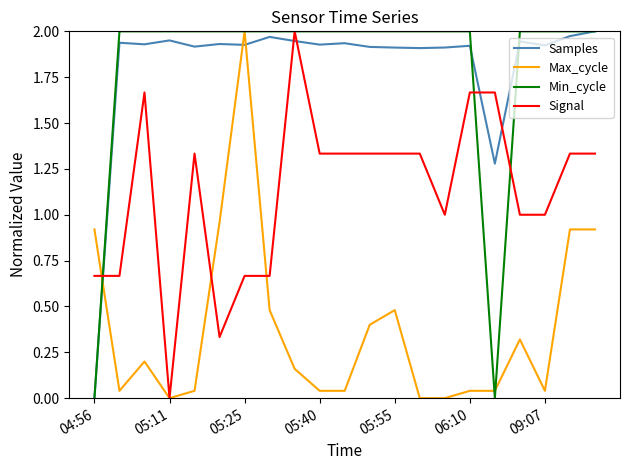

What is the difference between the second highest and minimum values in the Max_cycle series?

1.0